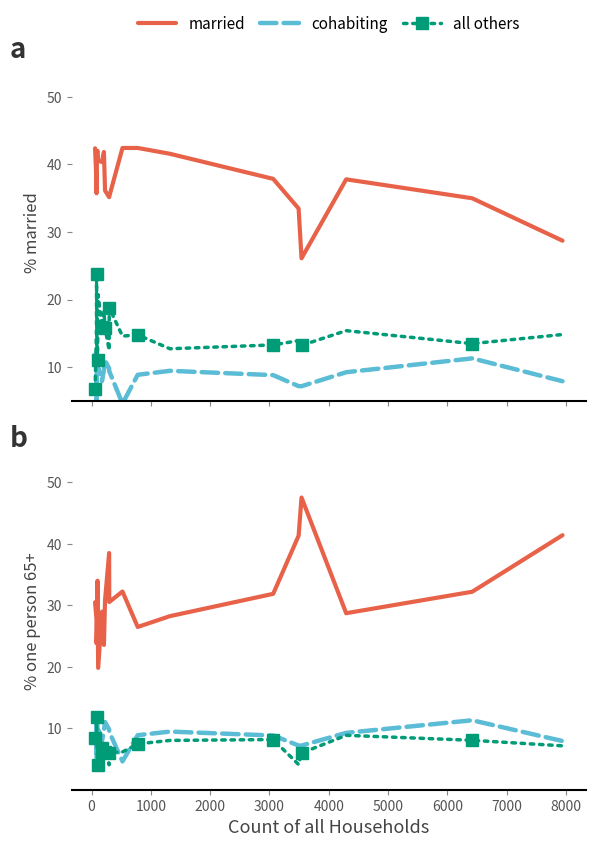

What is the minimum value shown in the chart?

4.0